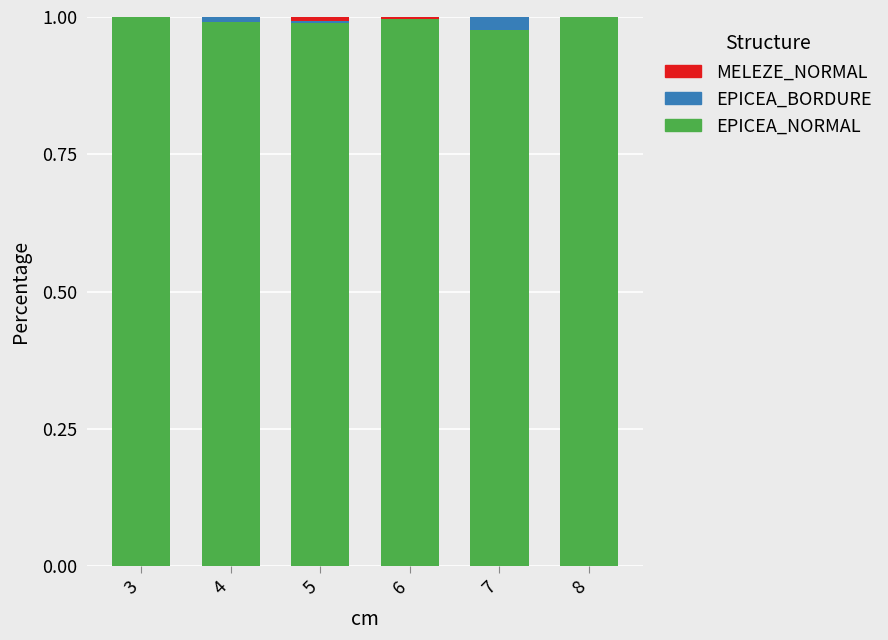

What is the sum of all EPICEA_NORMAL values?

6.0